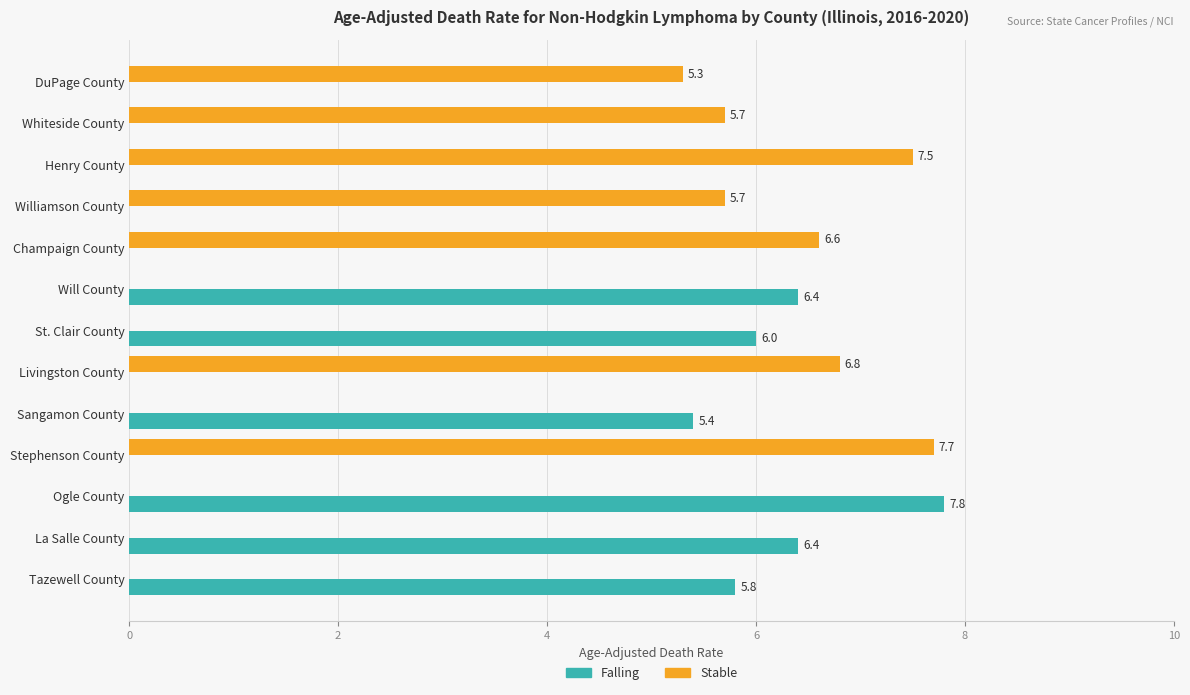

Is it true that Stable equals -2.4 at Tazewell County?

False